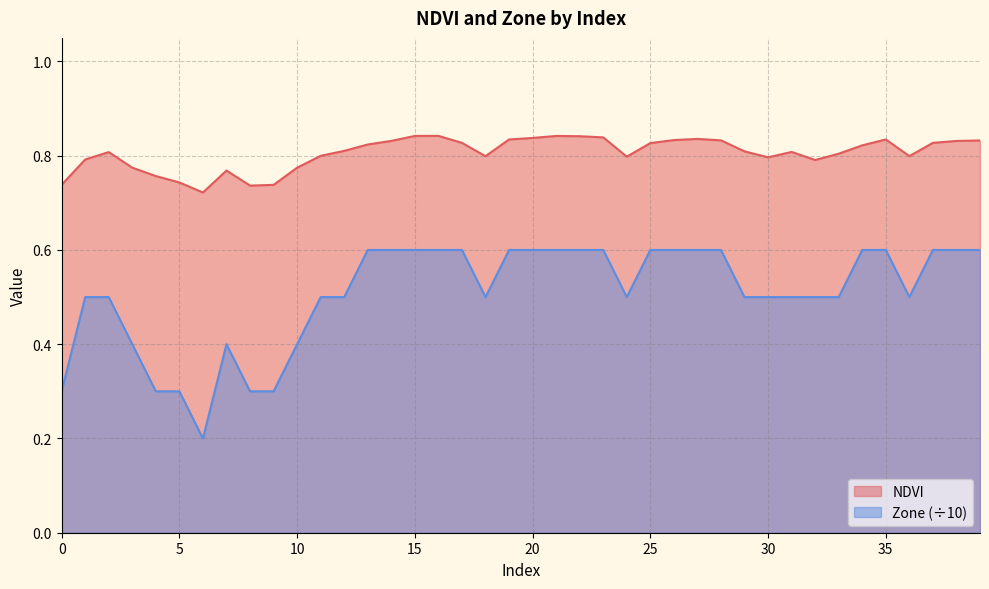

How many interior local valleys does the Zone series have?

4